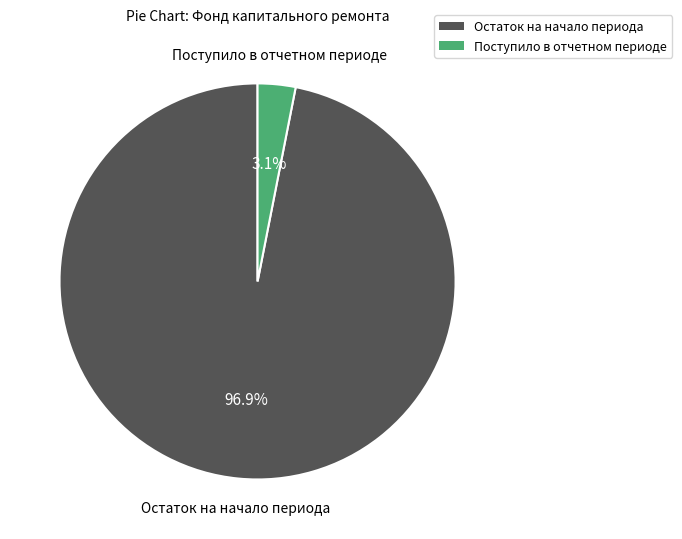

Does any single category account for the majority?

Yes